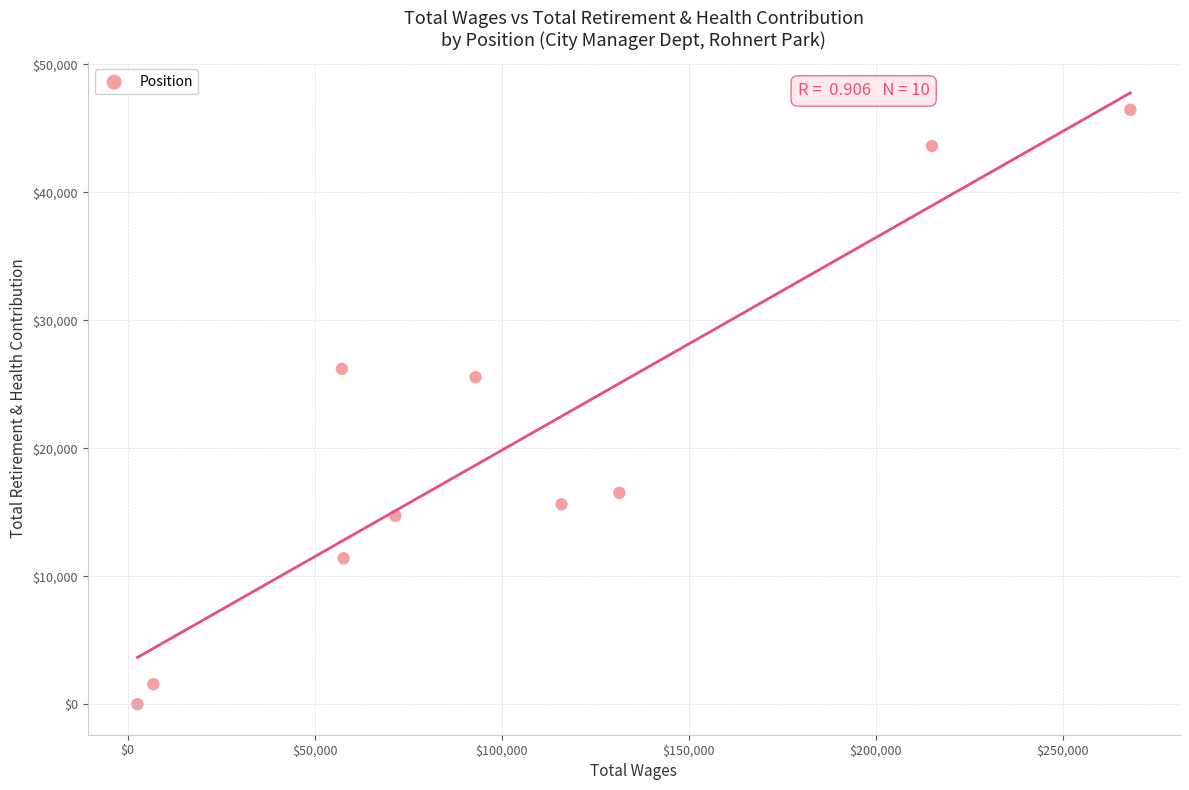

What Y value in the scatter plot is closest to 23229?

25561